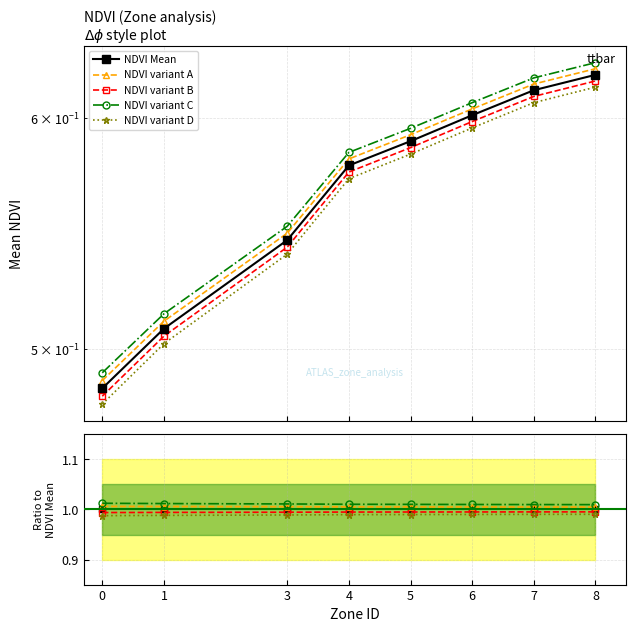

Rank the series at 4 from lowest to highest value.

NDVI variant D, NDVI variant B, NDVI Mean, NDVI variant A, NDVI variant C